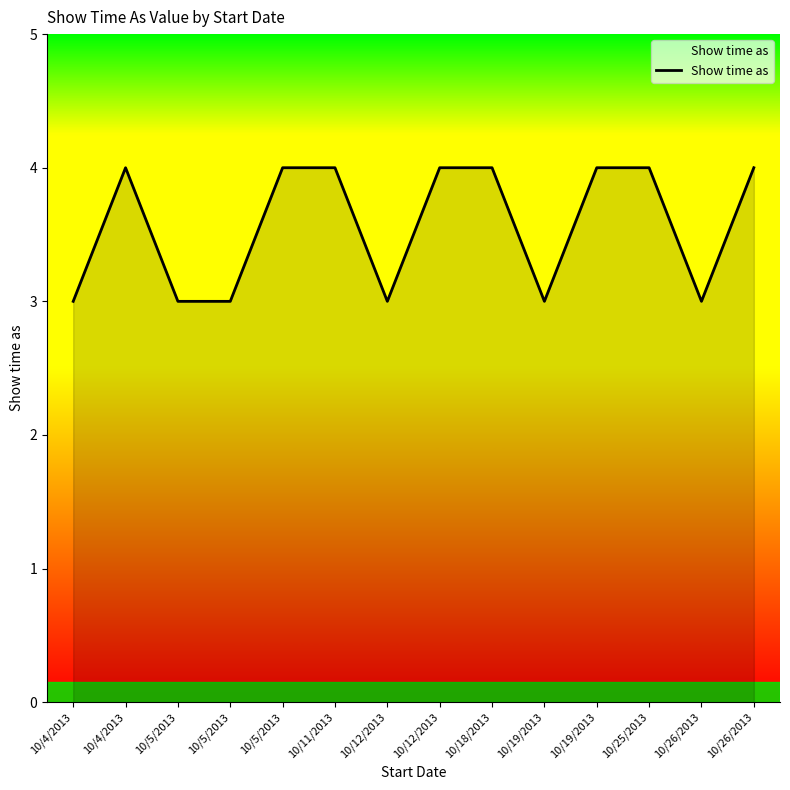

How many lines are shown in the chart?

1